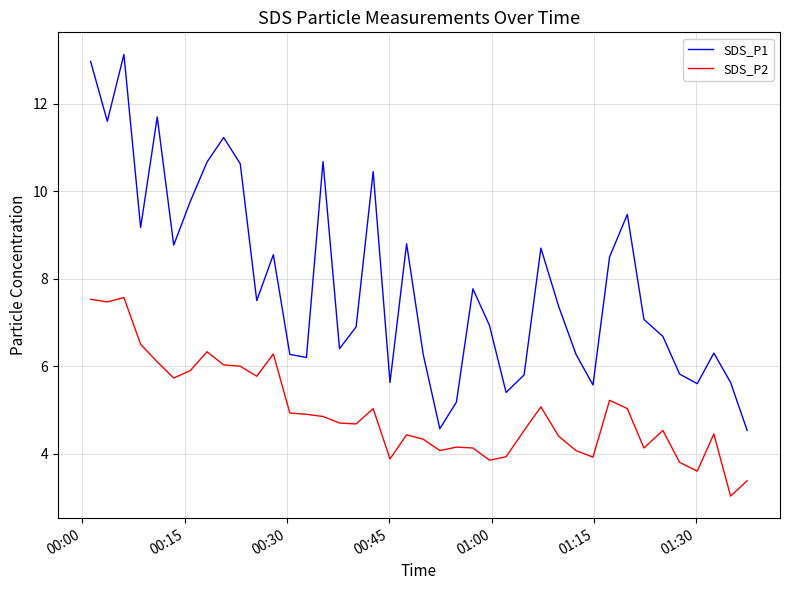

What is the difference between the maximum and minimum values in the SDS_P2 series?

4.5